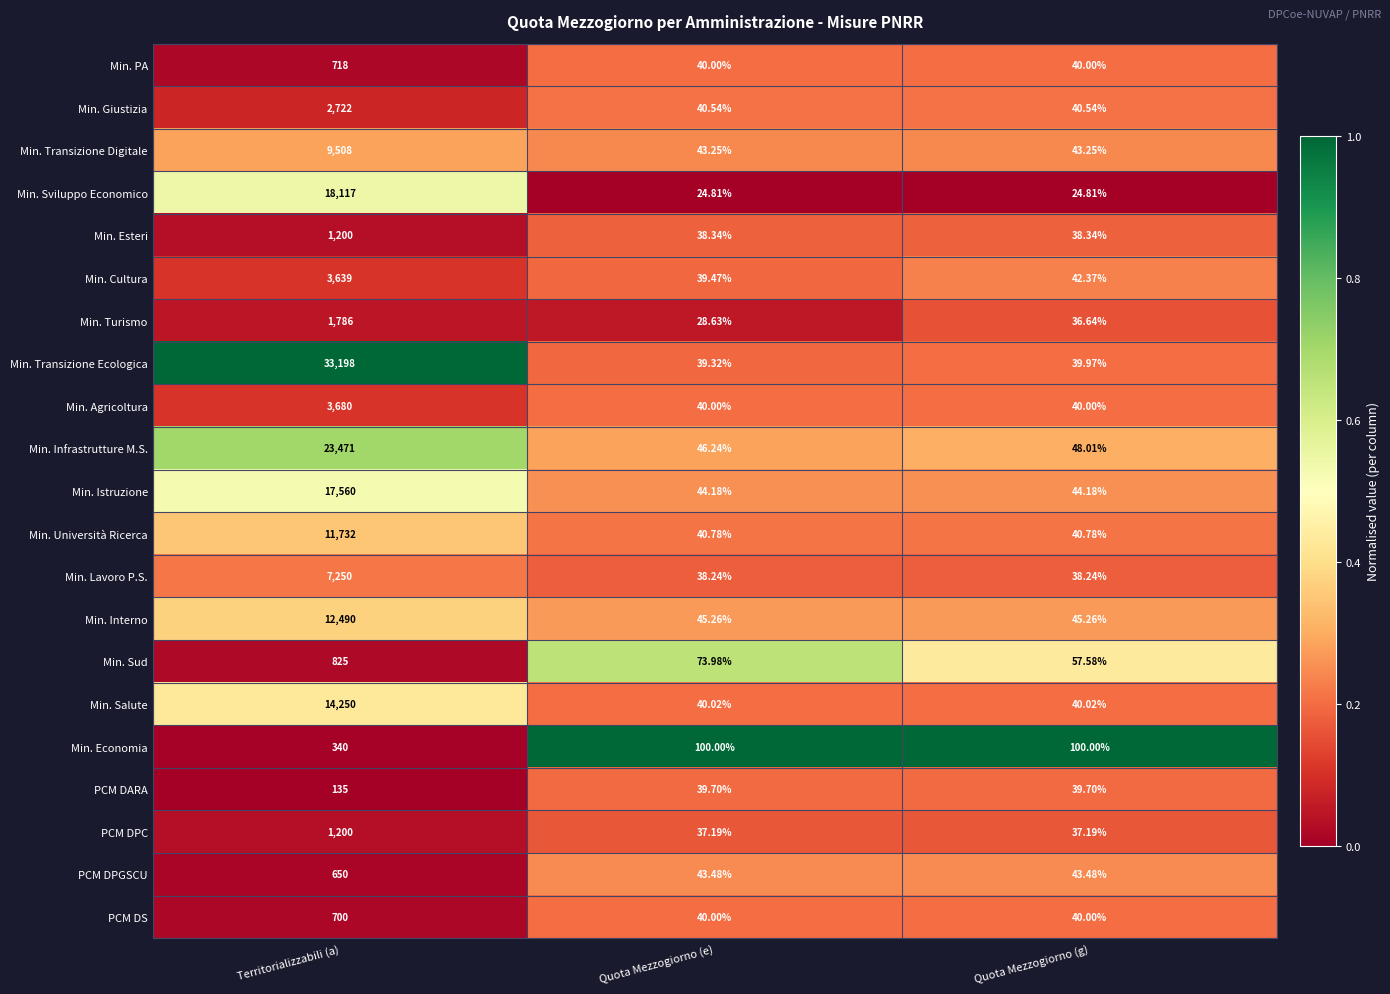

At which category is the sum across all series the highest?

Territorializzabili (a)